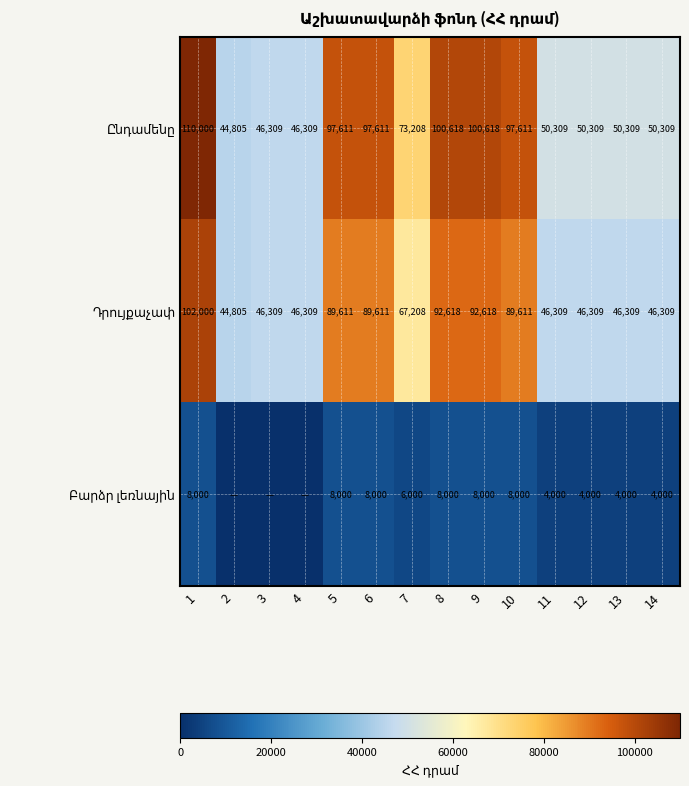

What is the total value across all series at 5?

195222